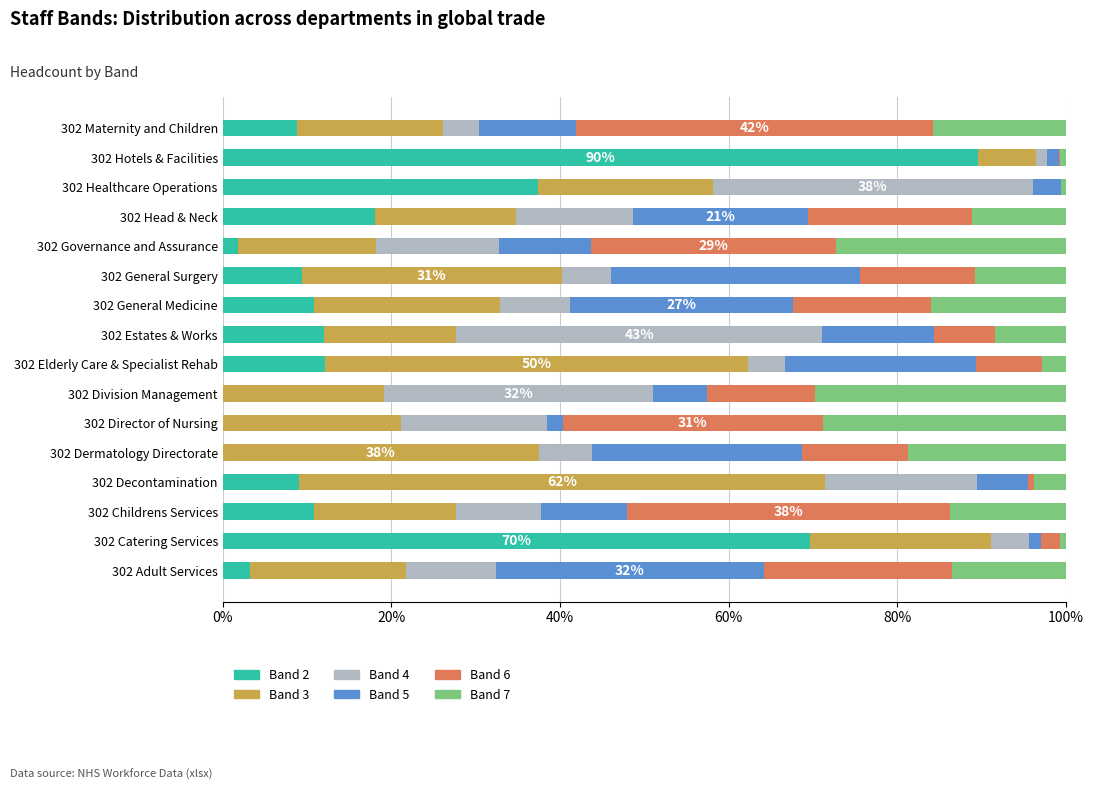

What is the sum of the Band 2 values at 302 Head & Neck and 302 Maternity and Children?

26.9